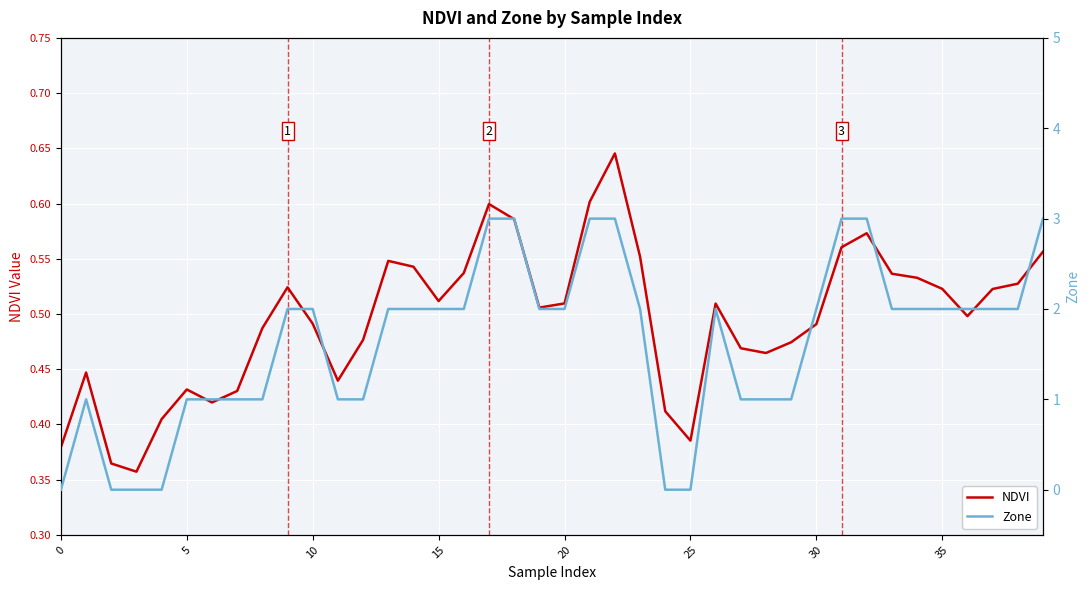

Which has a higher value, 20 or 16?

16